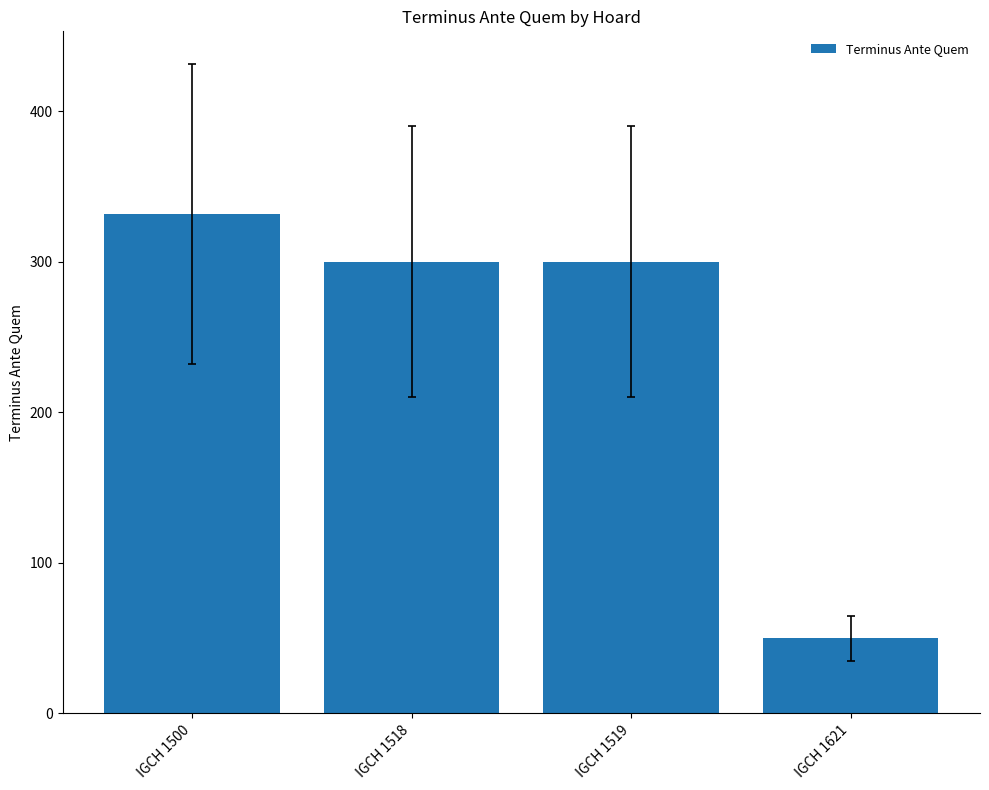

At which category does the chart reach its peak across all series?

IGCH 1500